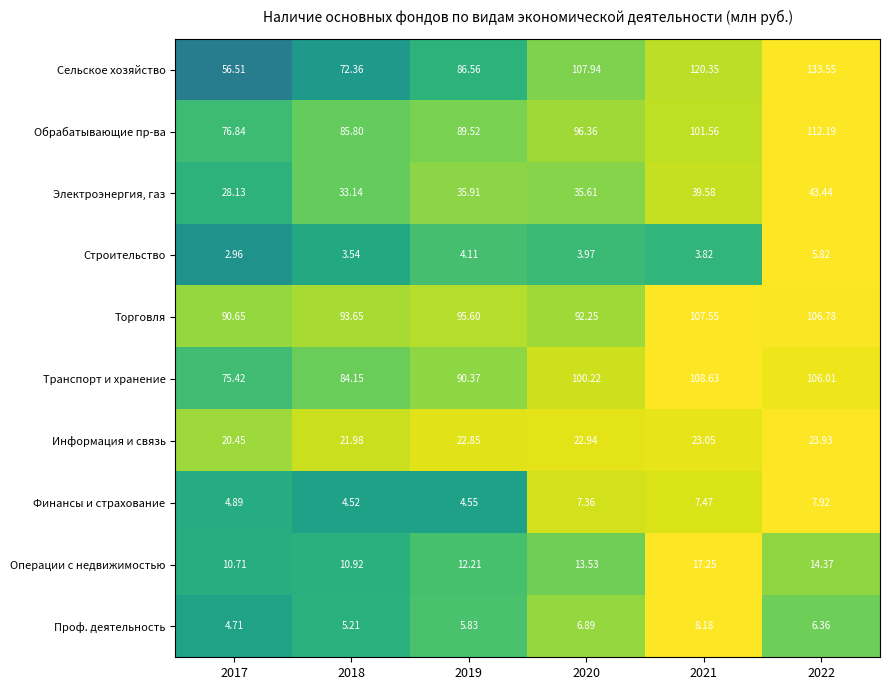

Is the value of Строительство at 2018 greater than the value of Сельское хозяйство at 2021?

No